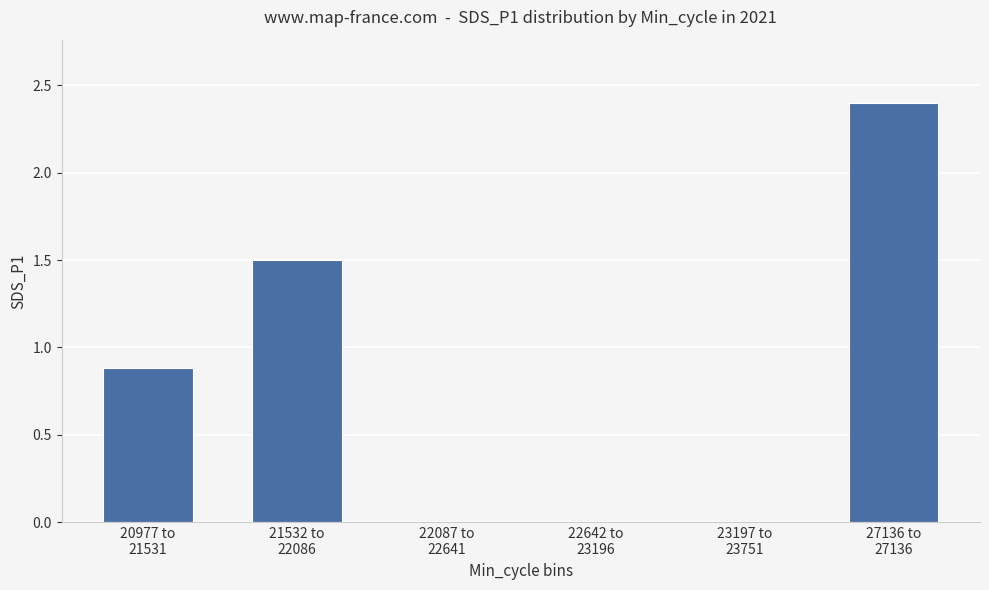

The value at 21532 to
22086 is 2.7. True or false?

False